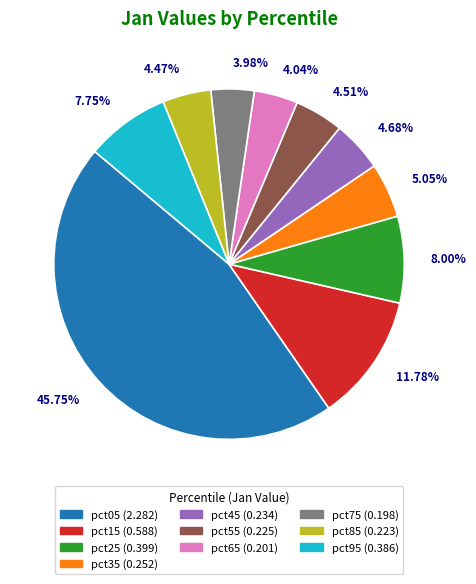

To the nearest percent, what percentage of the pie is pct35?

5%